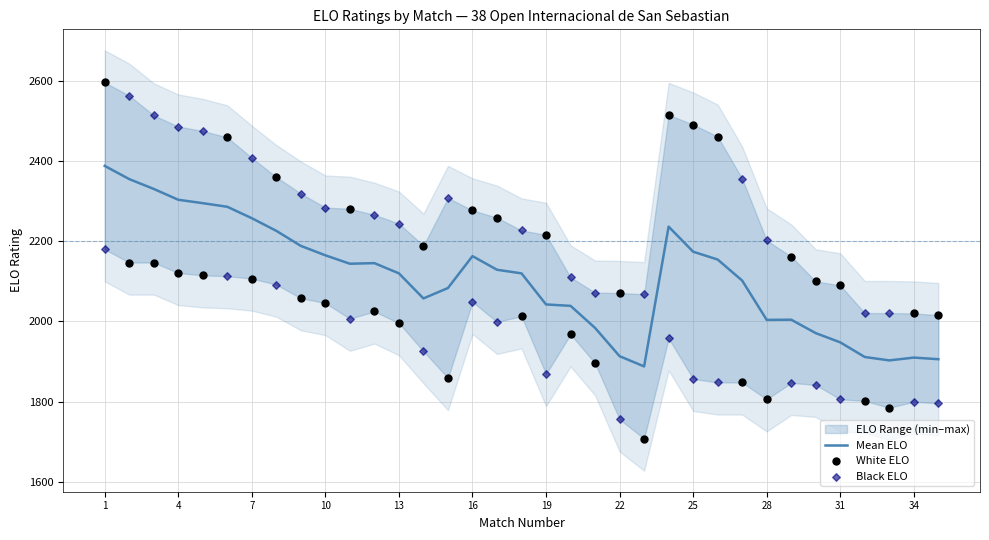

What is the lowest value of the Mean ELO series?

1888.0